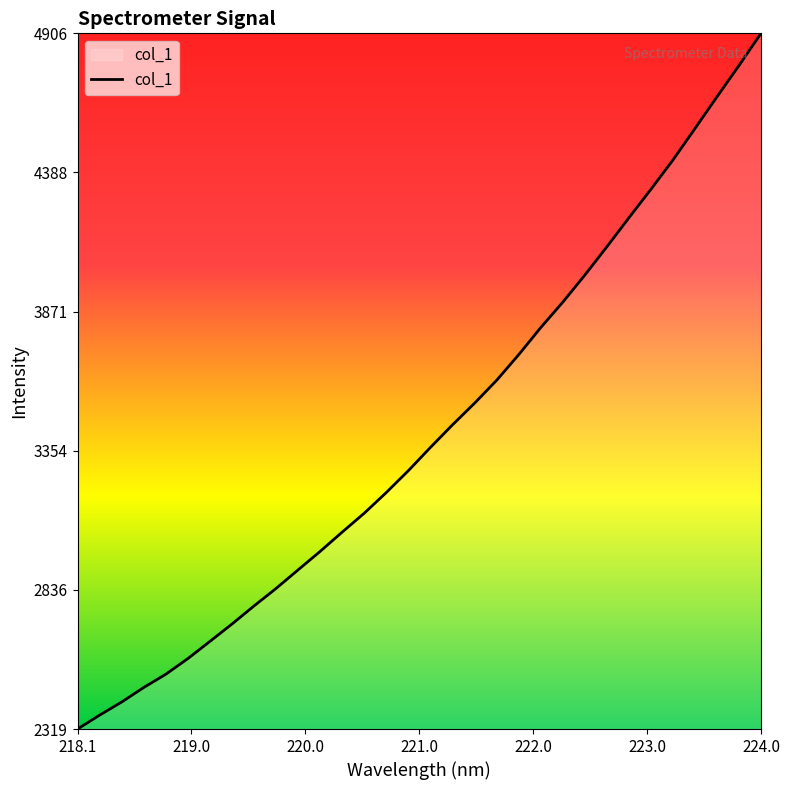

What is the maximum value shown in the chart?

4906.1